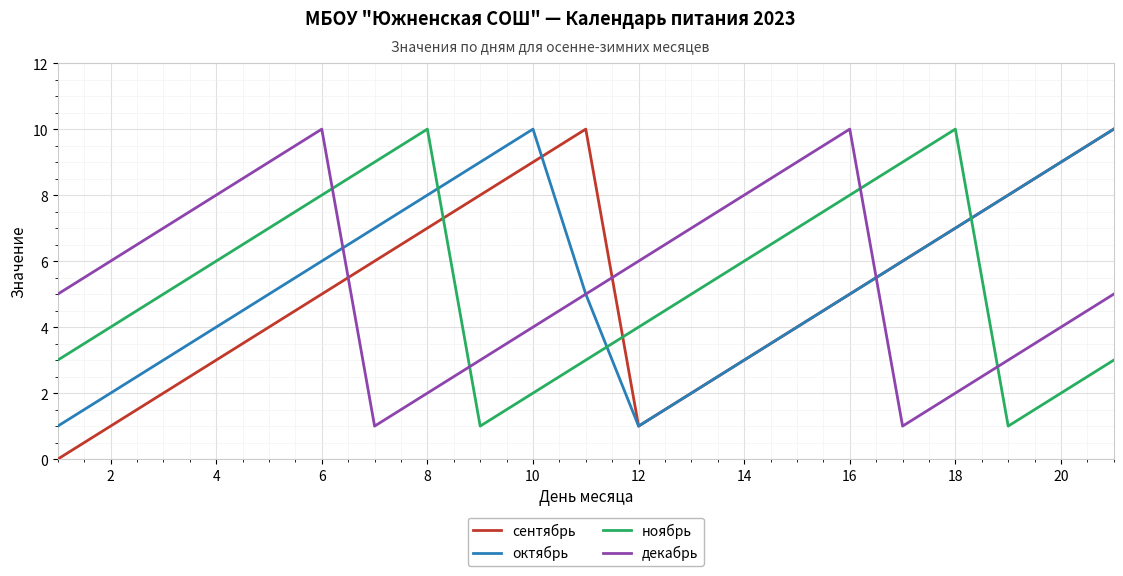

Which series has the widest spread of values?

сентябрь